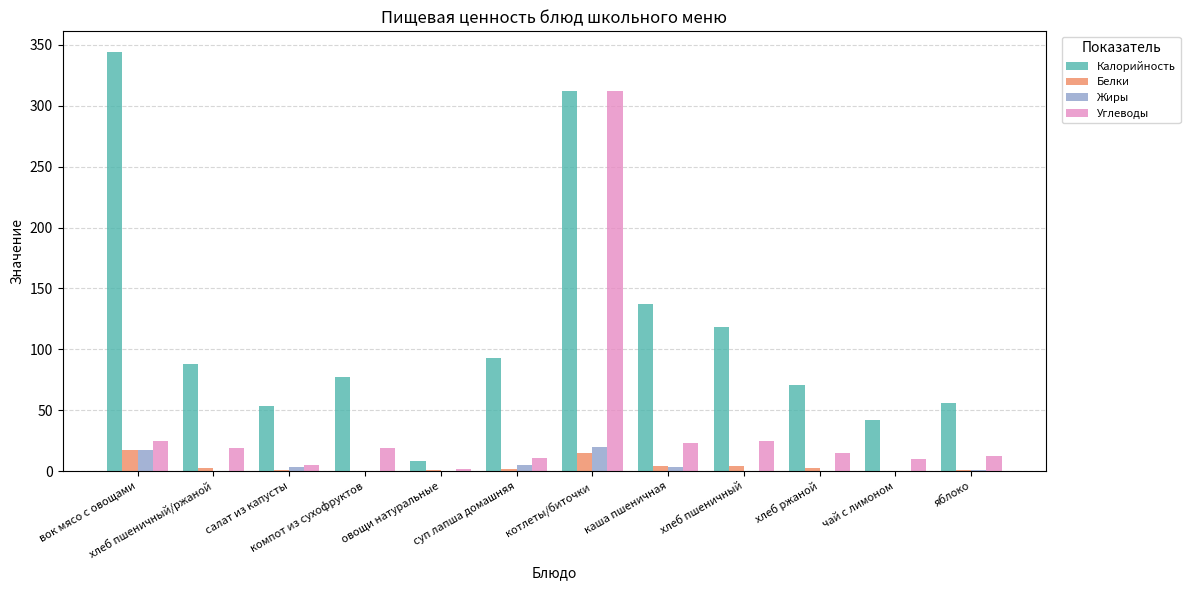

The value of Калорийность at яблоко is 82.9. True or false?

False